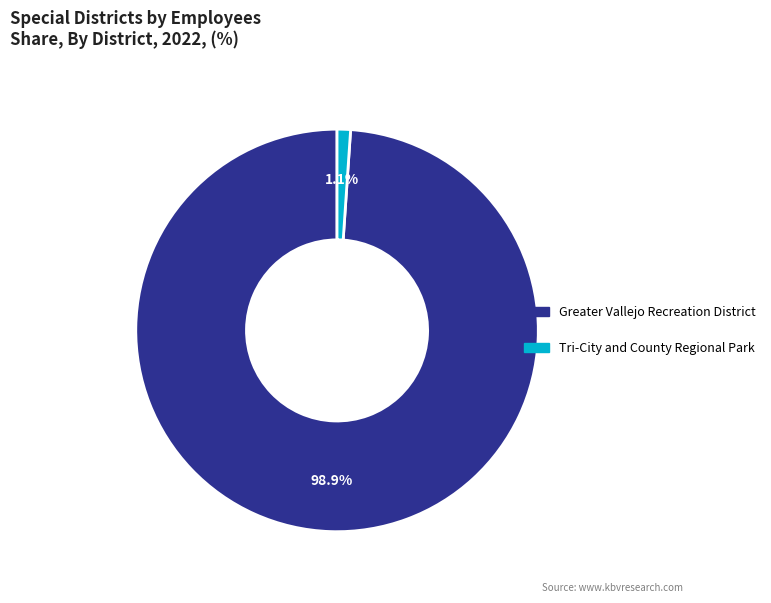

How many segments does this pie chart have?

2